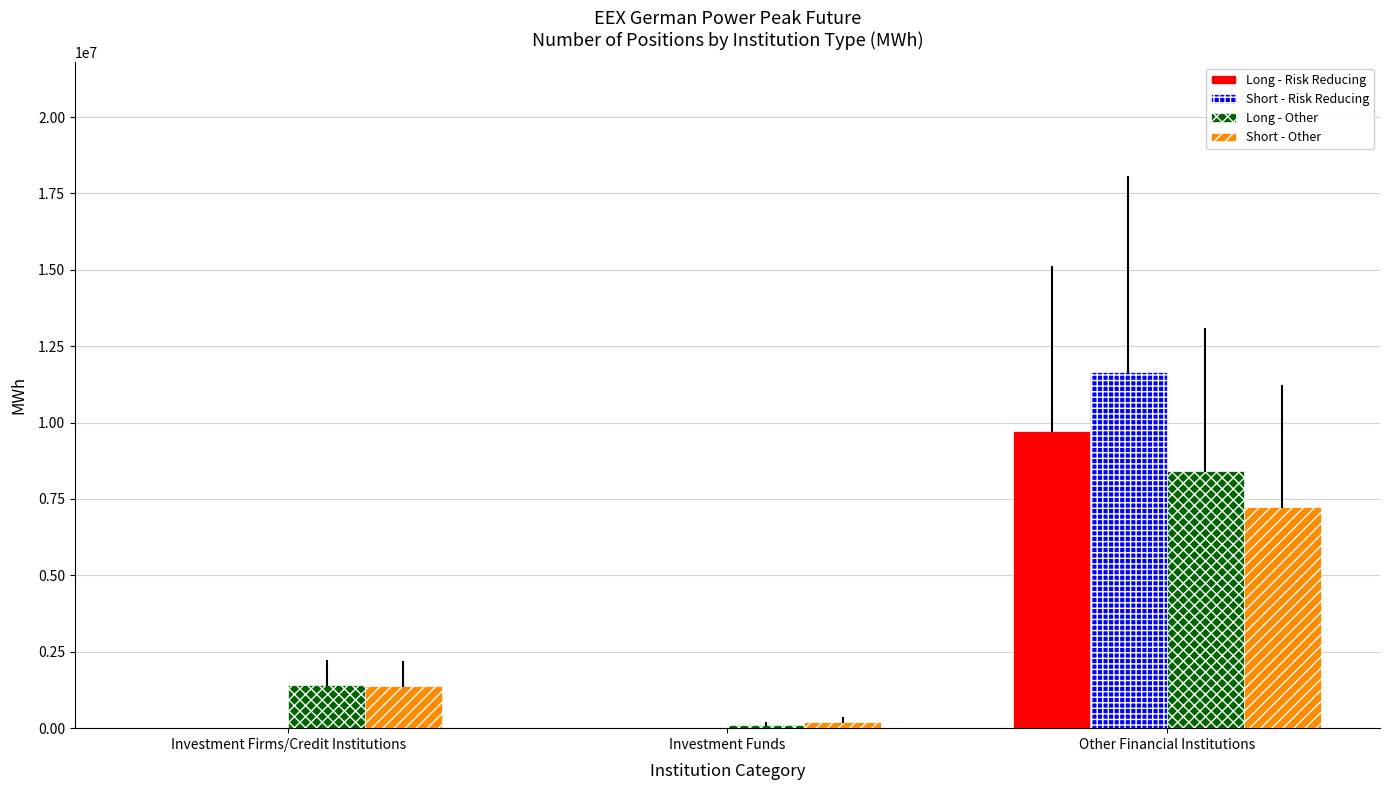

What is the maximum value shown in the chart?

11642784